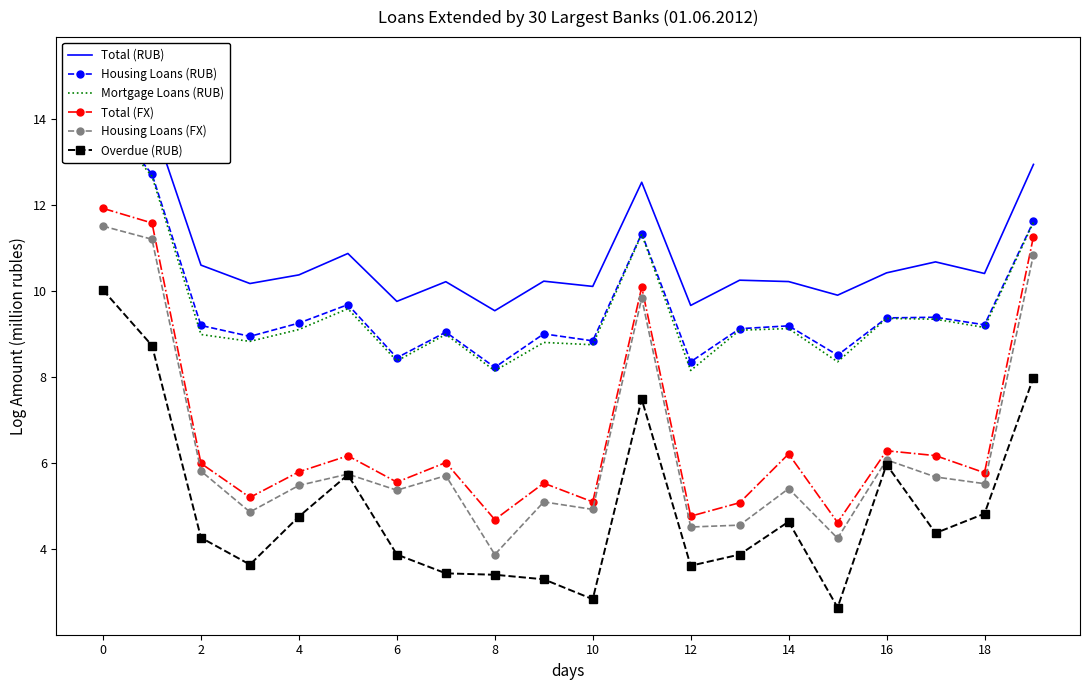

The value of Total (FX) at 2 is 6.0. True or false?

True